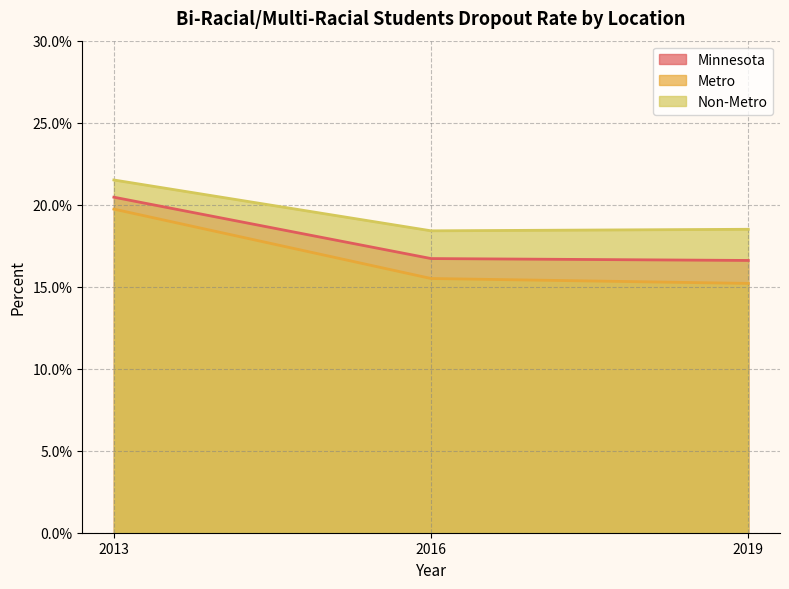

Where is Non-Metro nearest to the value 0?

2016